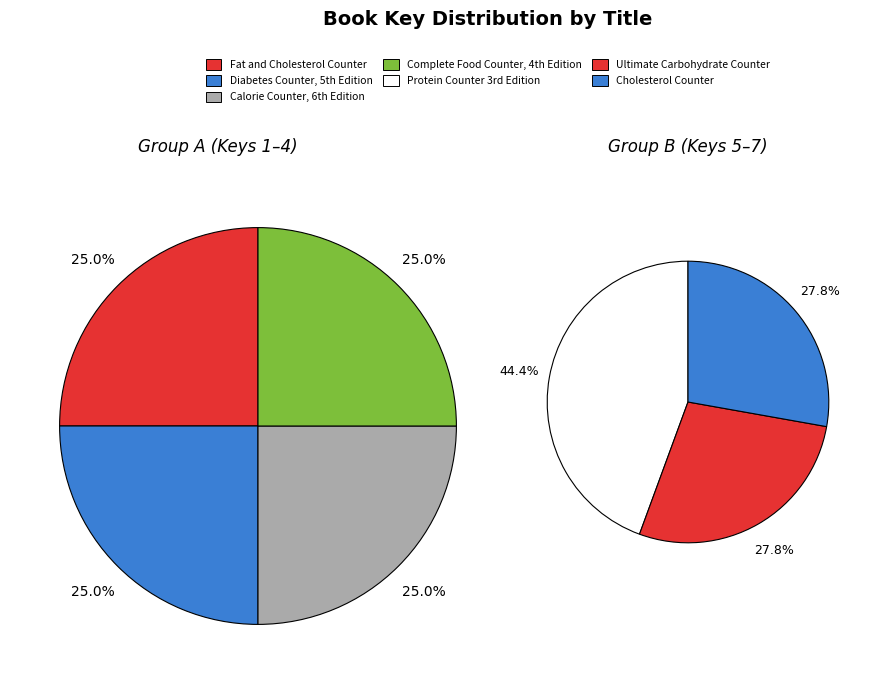

Which category has the smallest portion of the pie?

Cholesterol Counter